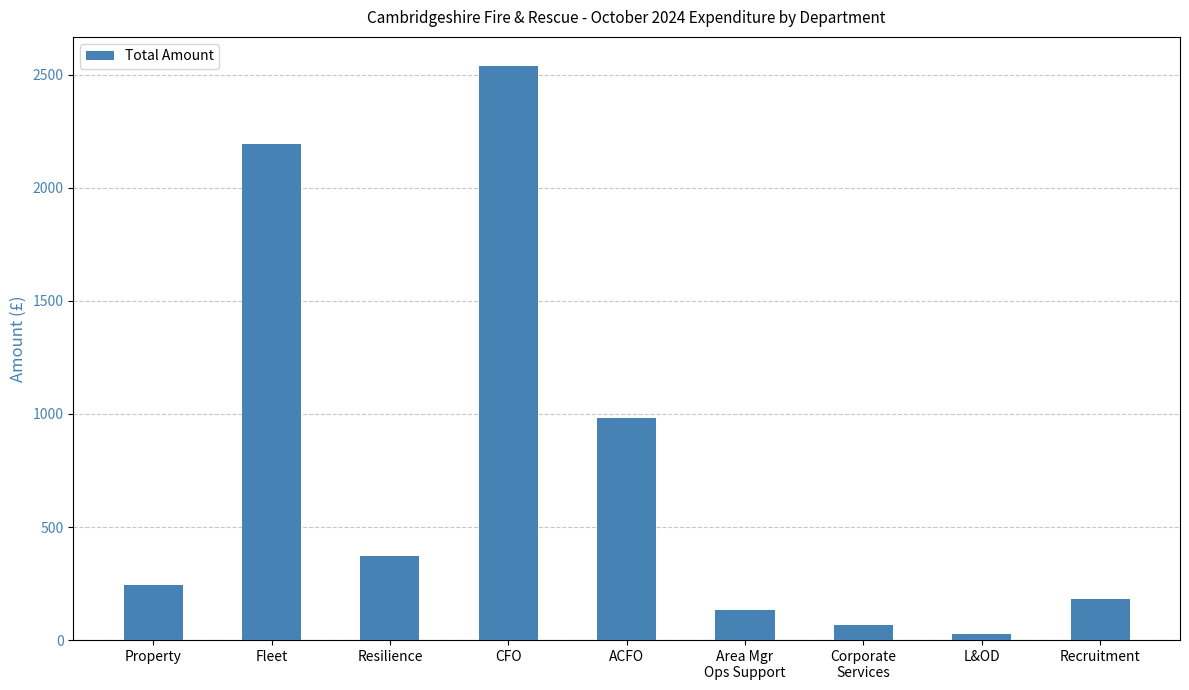

What is the change in value from ACFO to L&OD?

-957.8